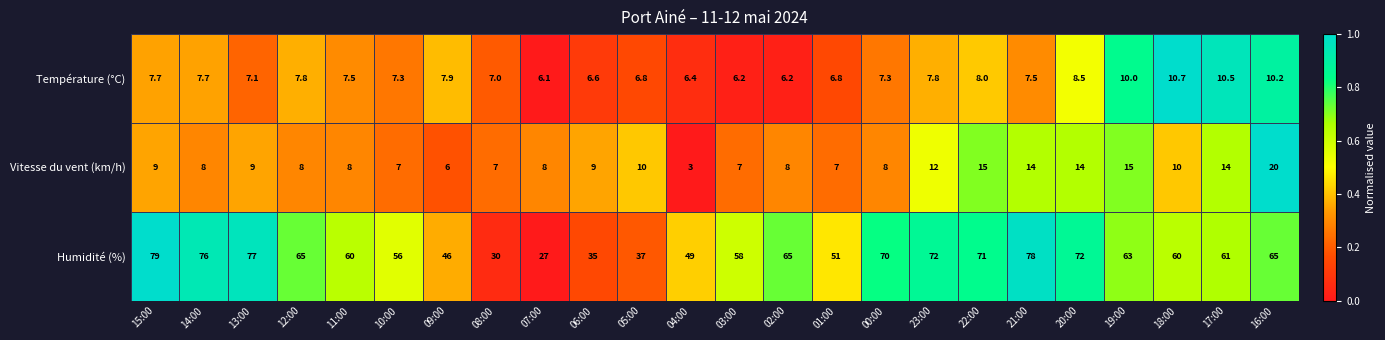

True or false: Vitesse du vent (km/h) has a value of 7.0 at 03:00.

True